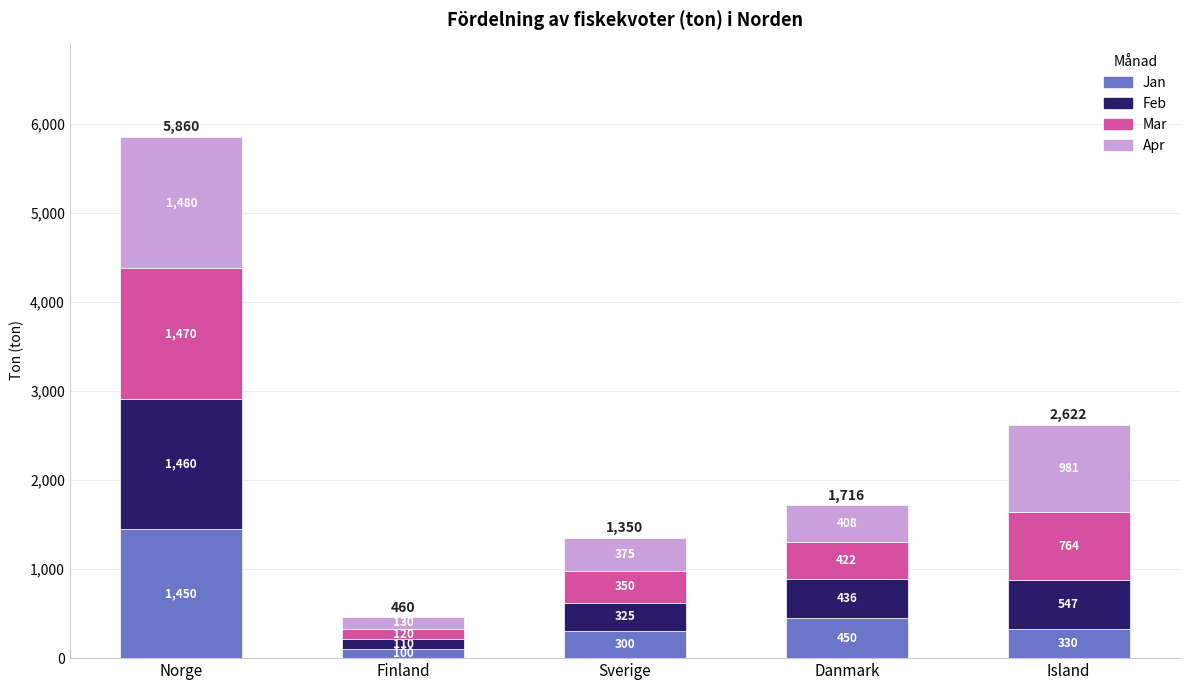

Which category has the lowest value in the Jan series?

Finland